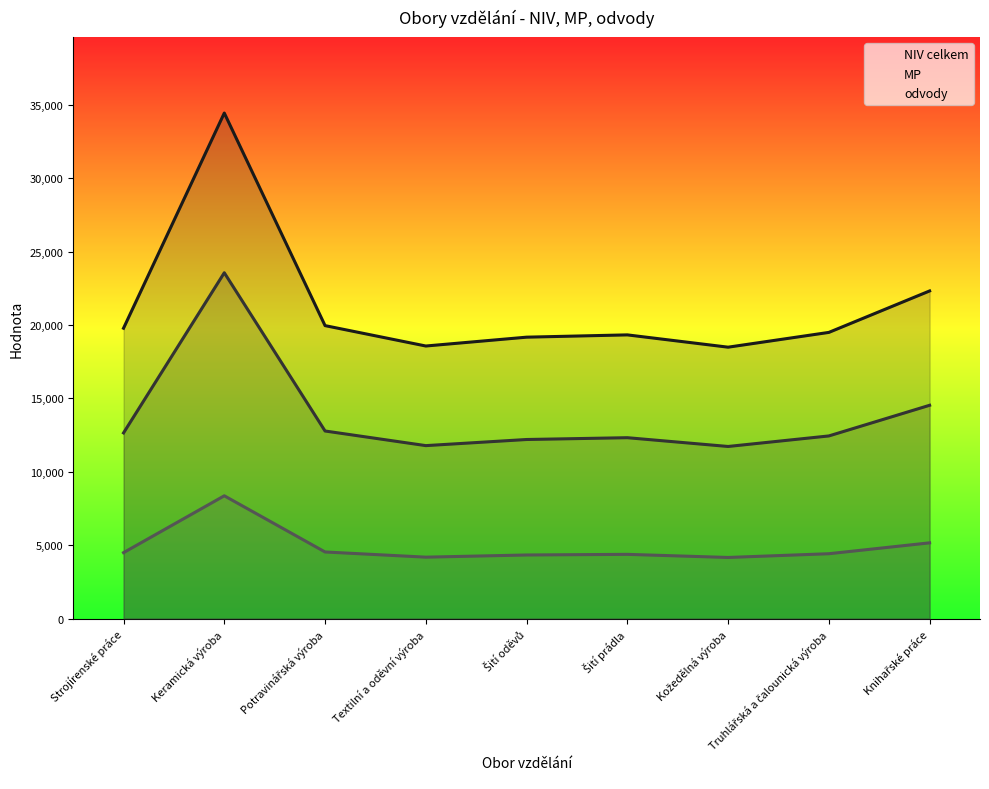

True or false: NIV celkem and odvody intersect in this chart.

False